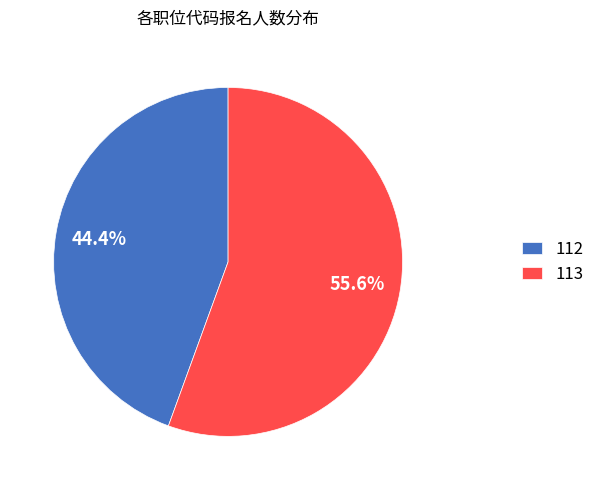

What is the smallest slice in the pie chart?

112